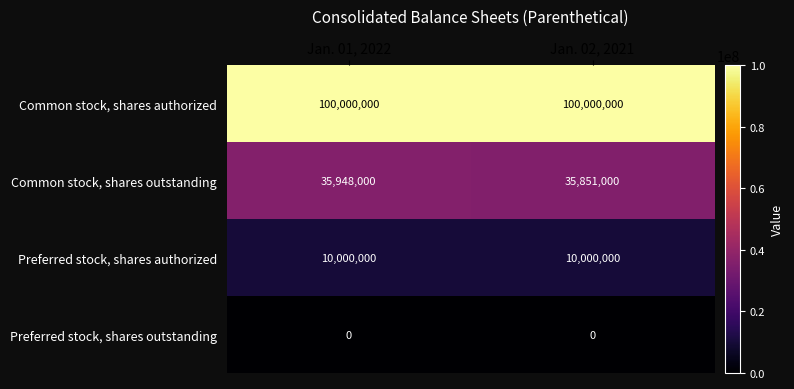

List the series in order of their peak value, highest first.

Common stock, shares authorized, Common stock, shares outstanding, Preferred stock, shares authorized, Preferred stock, shares outstanding